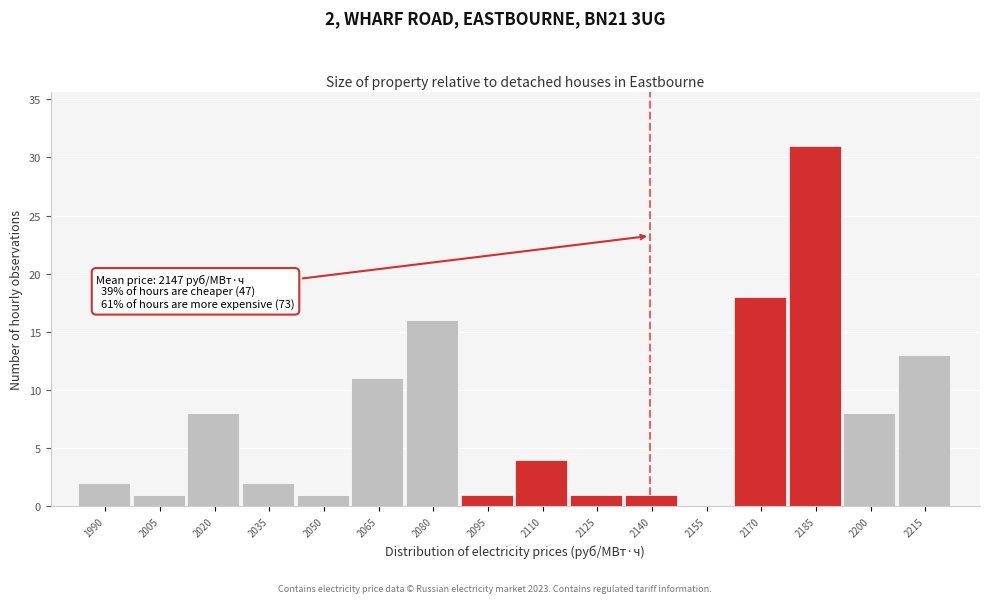

Reading left to right, transcribe all the data shown in this chart.

1990=2	2005=1	2020=8	2035=2	2050=1	2065=11	2080=16	2095=1	2110=4	2125=1	2140=1	2155=0	2170=18	2185=31	2200=8	2215=13